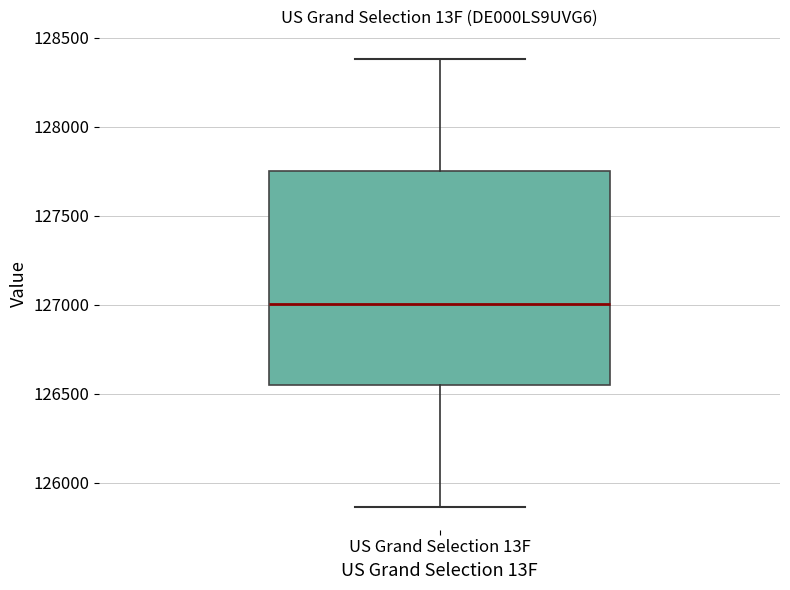

Read this box plot against the y-axis: the position of the median line, the range covered by the box, and the ends of both whiskers. The values are not printed on the chart, so give them approximately, as read against the axis.

median 127000, box 126550 to 127750, whiskers 125850 to 128400